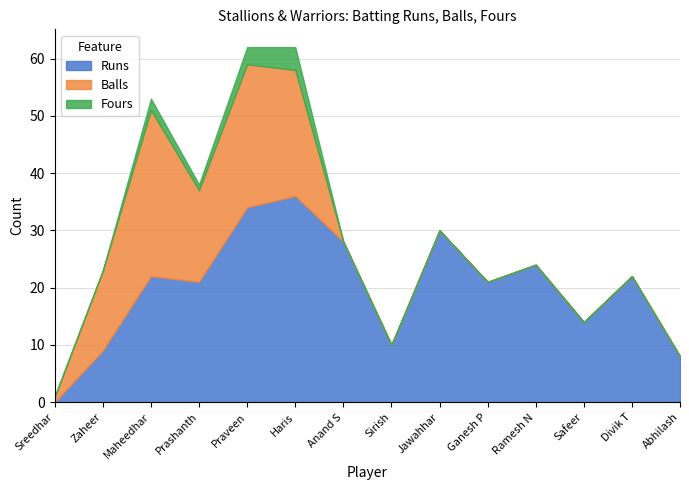

What is the sum of all Runs values?

279